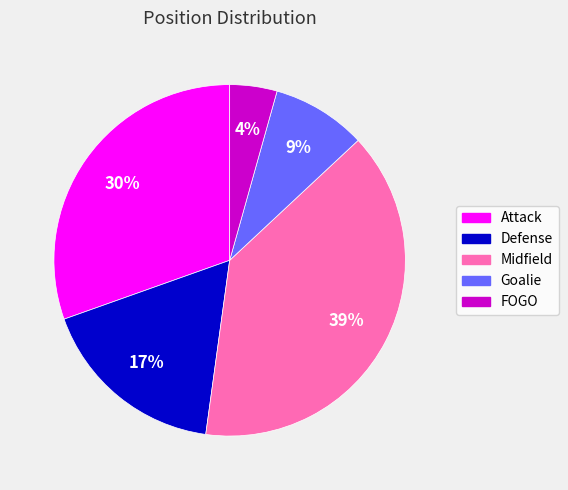

To the nearest percent, what is the combined percentage of Attack and Midfield?

70%